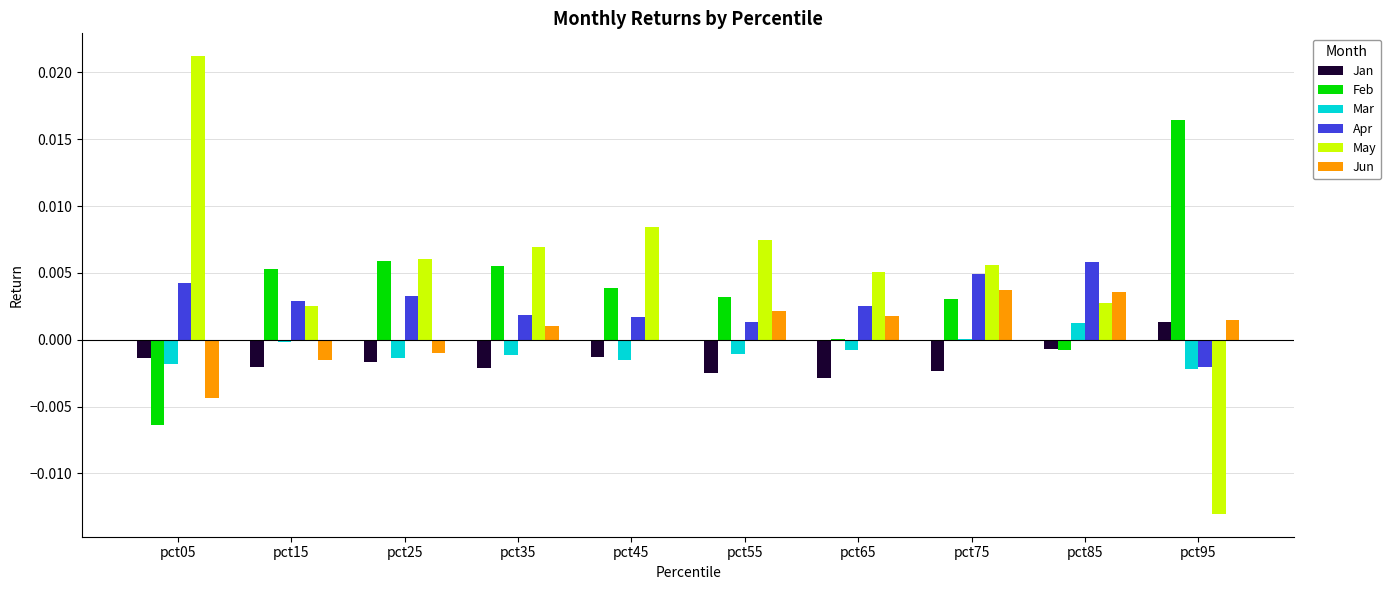

The value of Jan at pct95 is 0.0. True or false?

True